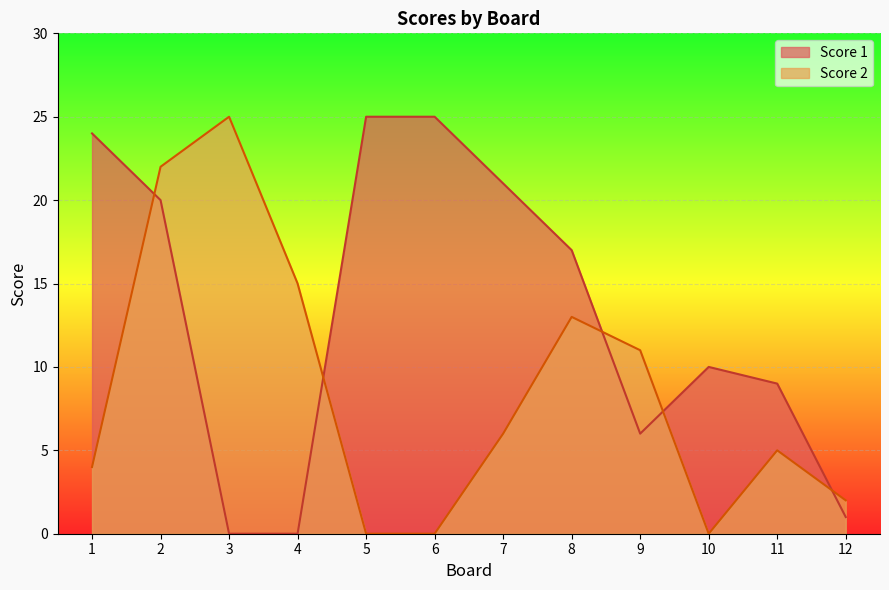

True or false: Score 1 and Score 2 cross at least once.

True